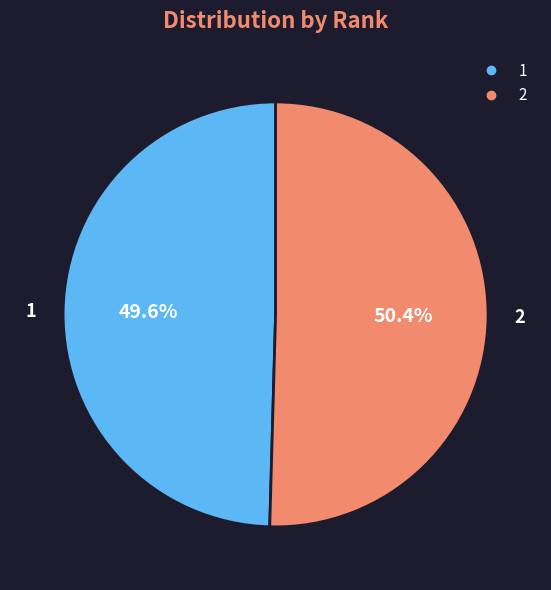

The 1 slice represents 58% of the pie. True or false?

False